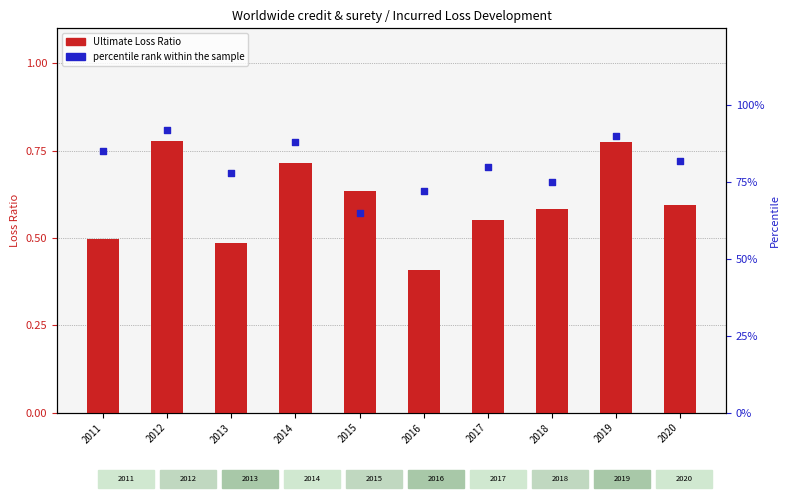

Which series contains the lowest Y value?

Ultimate Loss Ratio